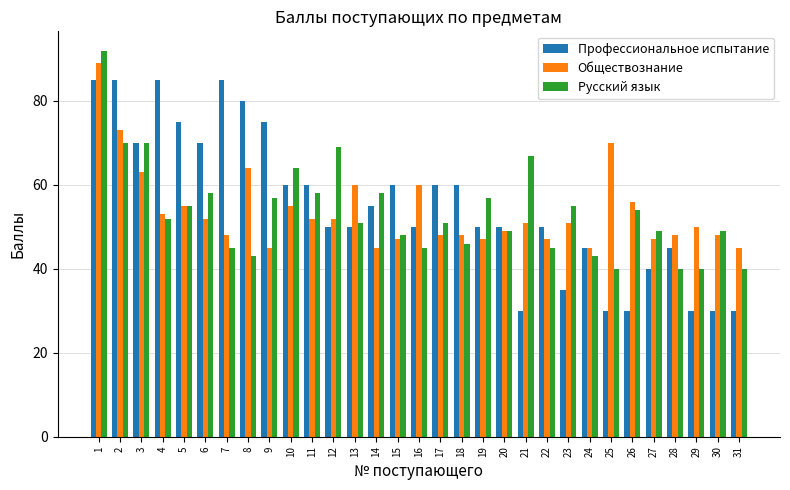

Is the value of Профессиональное испытание at 31 greater than the value of Русский язык at 3?

No